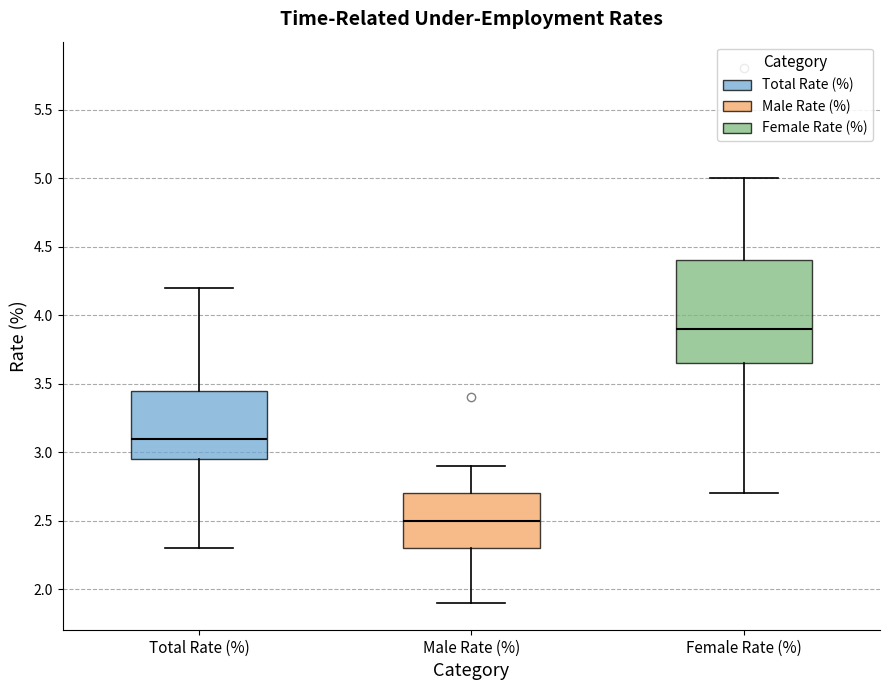

Comparing the boxes themselves (not the whiskers), which one is the tallest?

Female Rate (%)